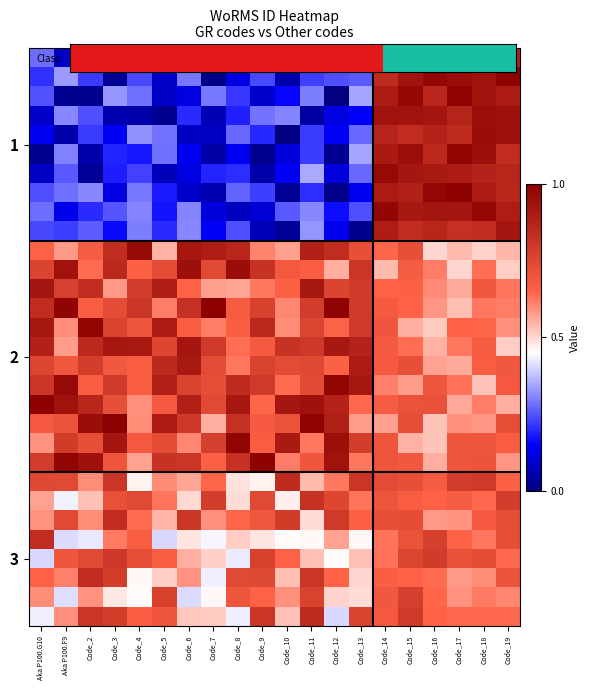

At which category does the chart reach its peak across all series?

Code_16